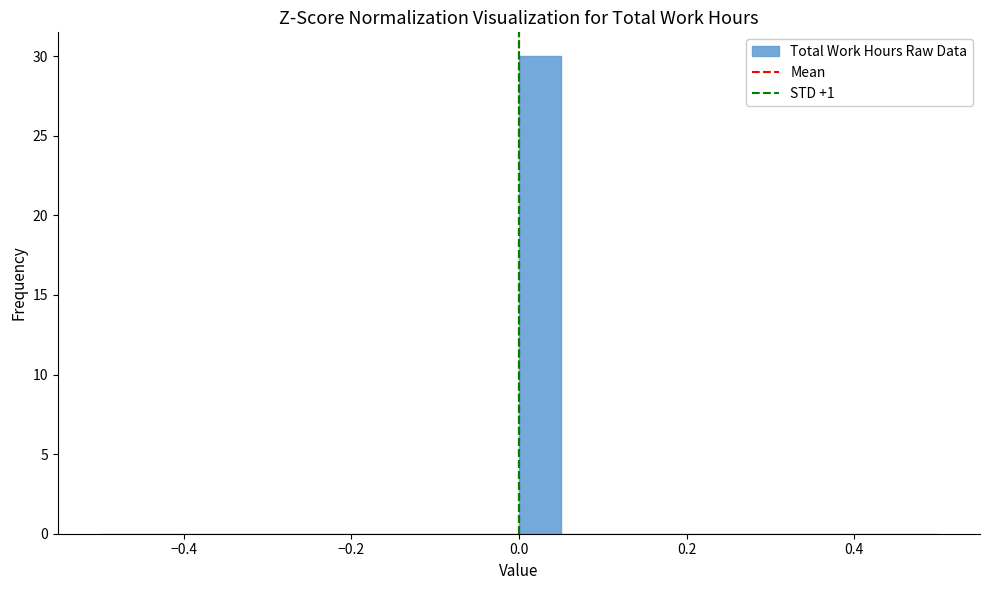

Around what value on the x-axis is the tallest bar? Give the approximate position of its centre, as read against the axis.

0.02